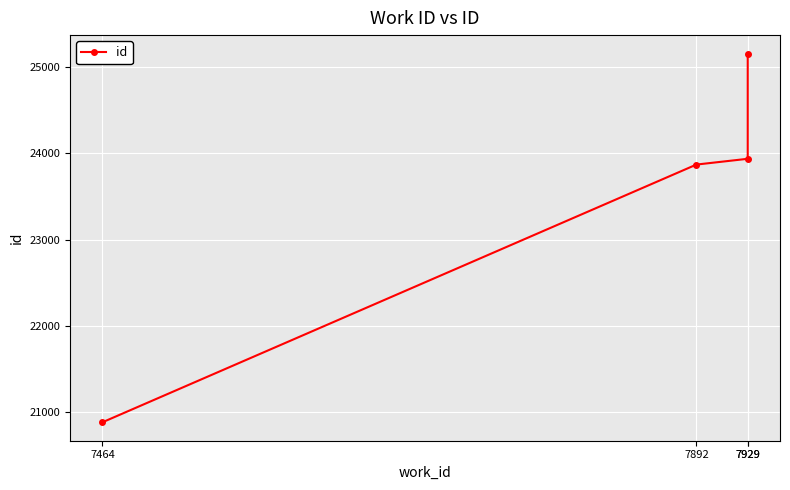

List the labels in order of value, smallest first.

7464, 7892, 7929, 7929